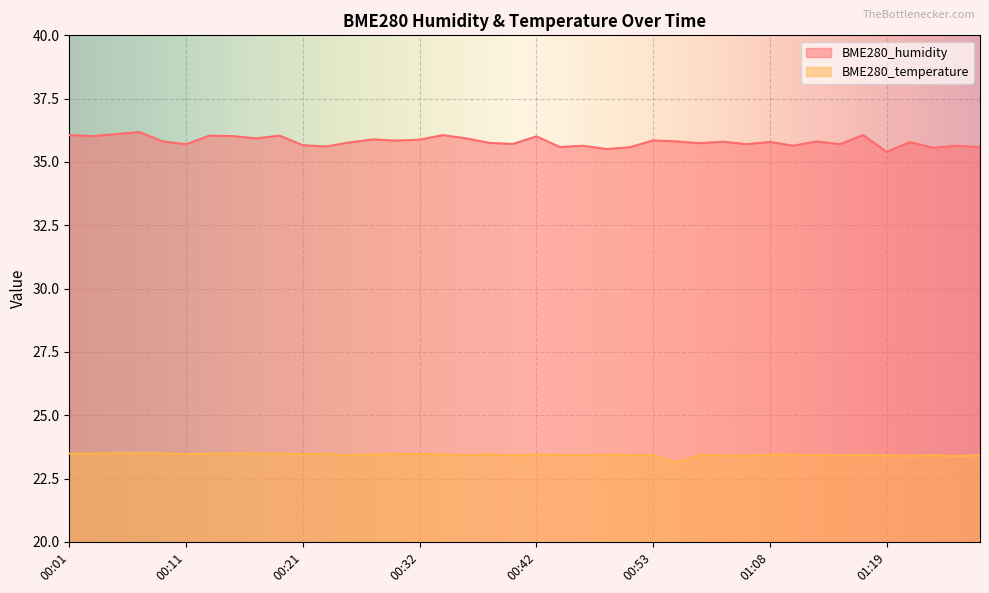

True or false: BME280_humidity and BME280_temperature cross at least once.

False